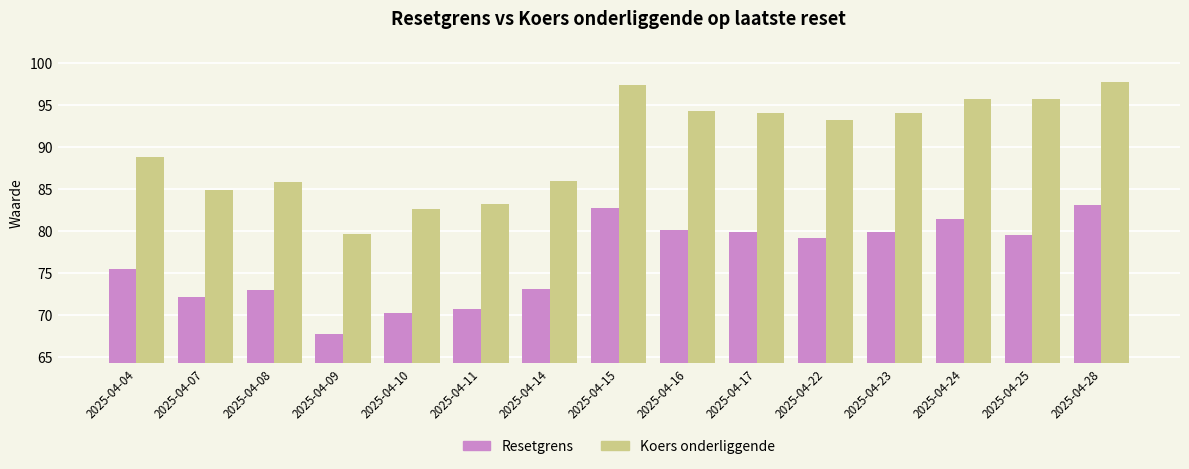

Which series has the widest spread of values?

Koers onderliggende